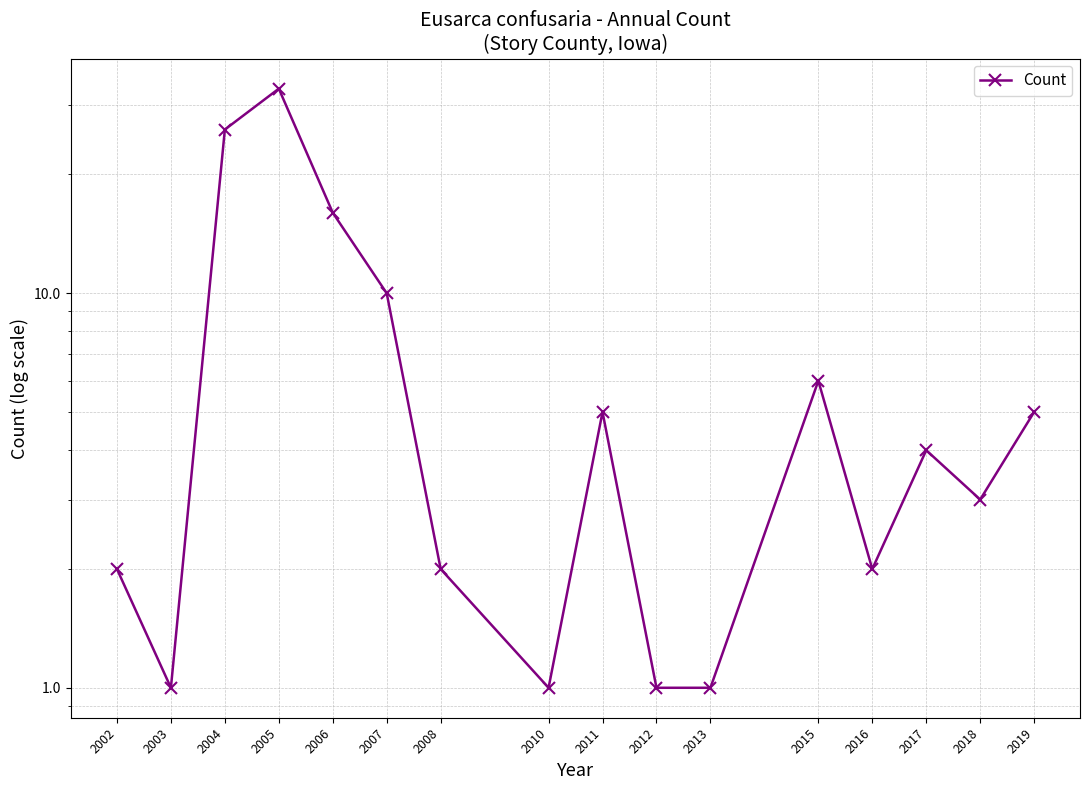

The chart shows a value of 10 at 2007. True or false?

True